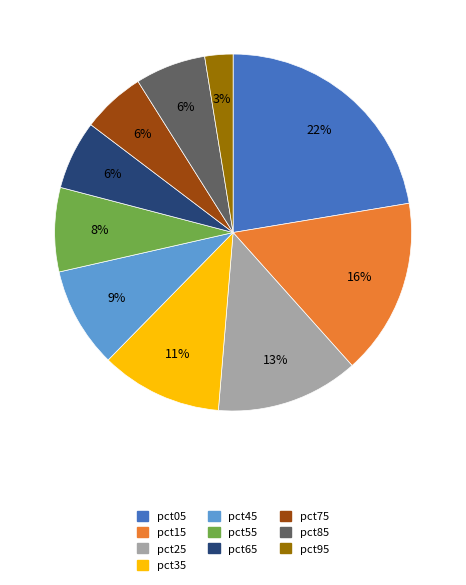

Does any single category account for the majority?

No